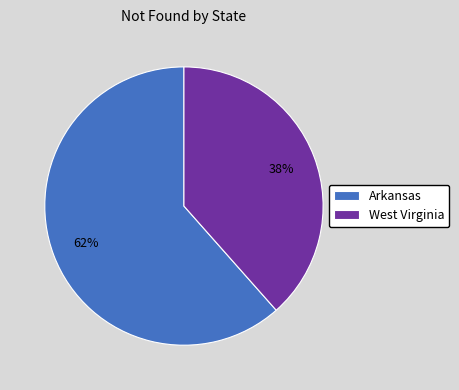

To the nearest percent, what is the average slice percentage?

50%